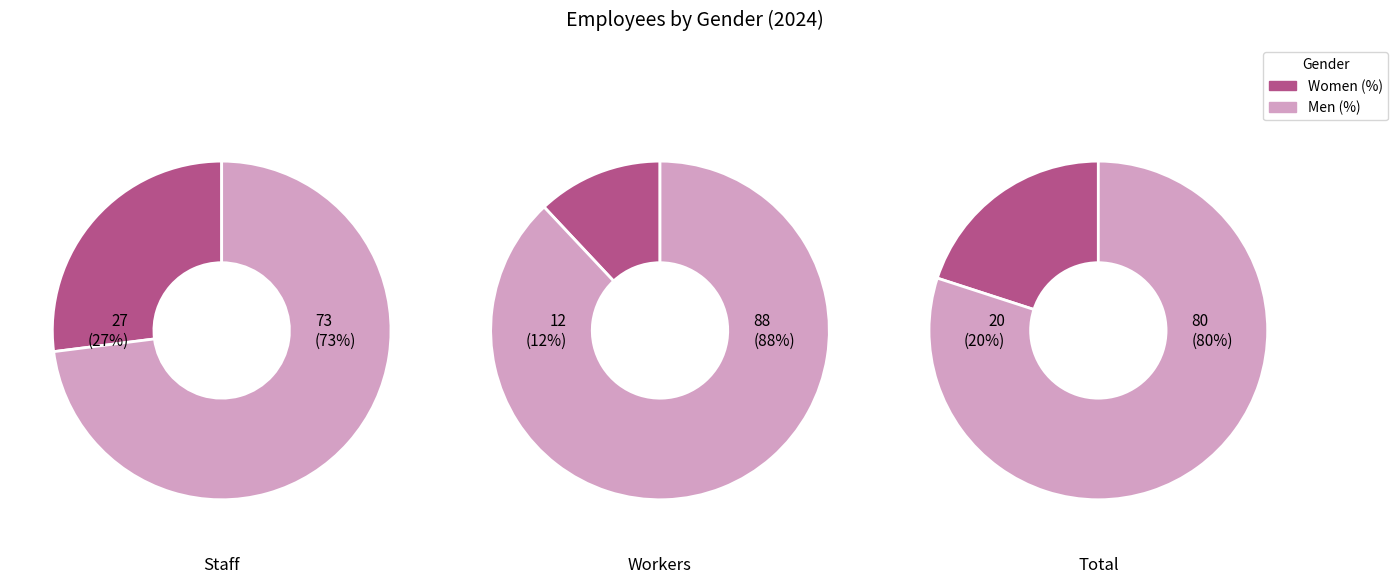

Rank the series at 0 from lowest to highest value.

Women (%), Men (%)